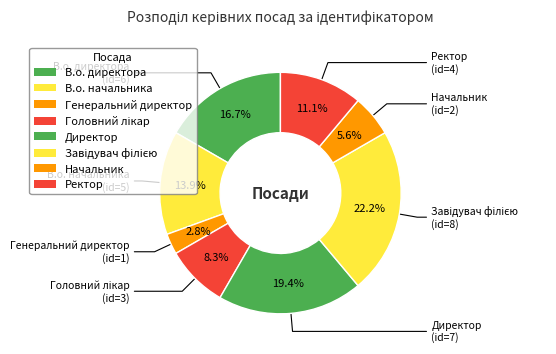

Does Директор account for over 50% of the chart?

No